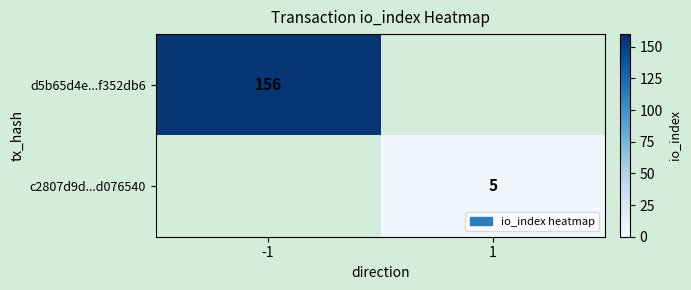

True or false: c2807d9d...d076540 has a value of 5 at 1.

True